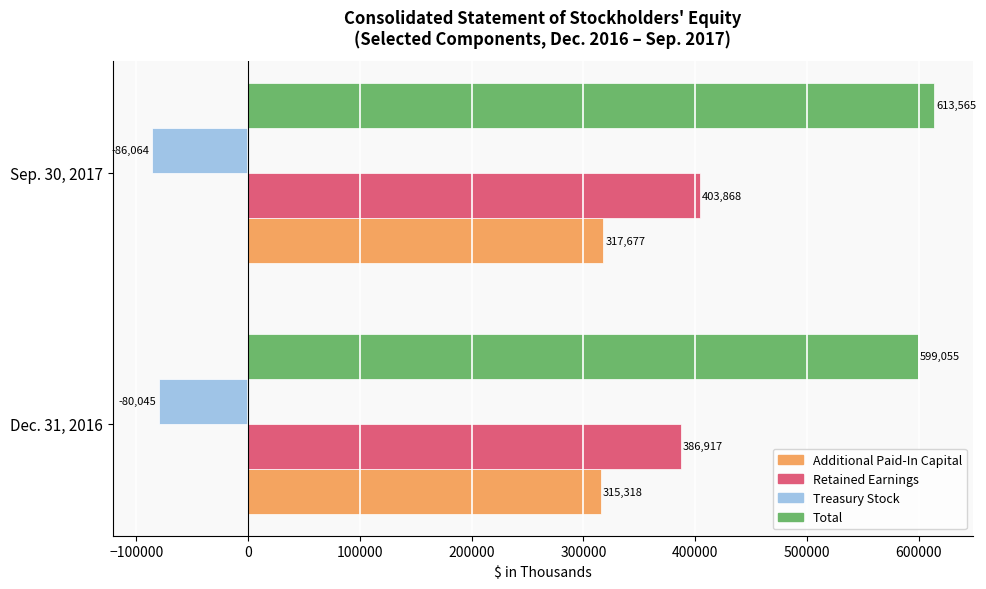

What is the difference between the maximum and minimum values in the Retained Earnings series?

16951